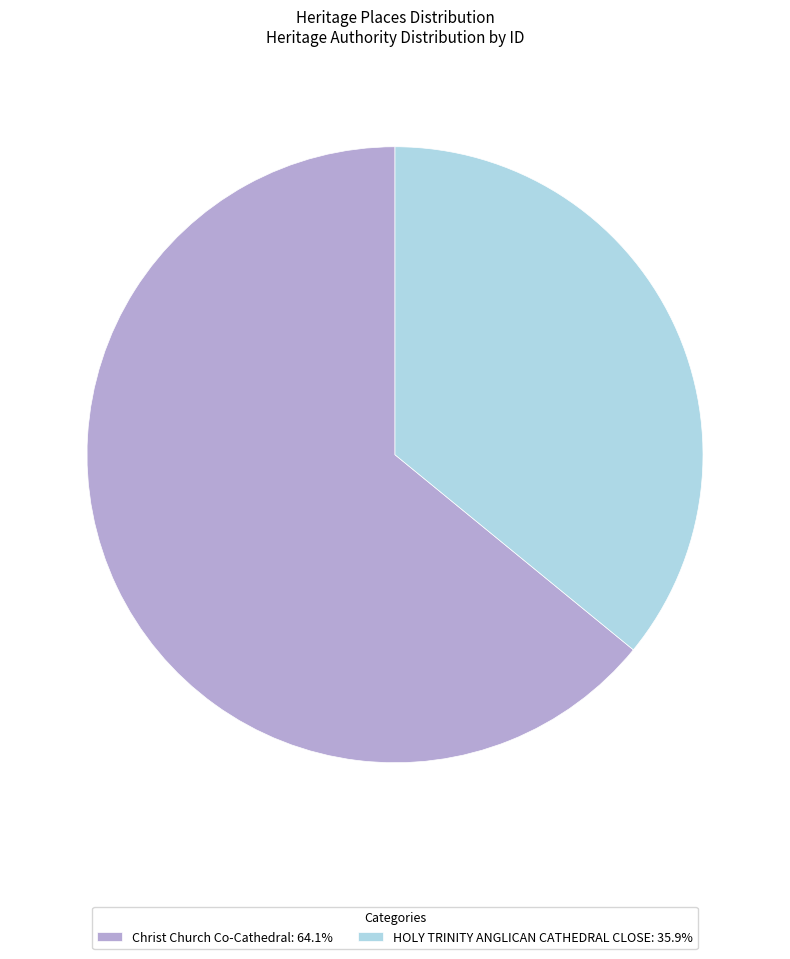

What is the majority slice?

Christ Church Co-Cathedral